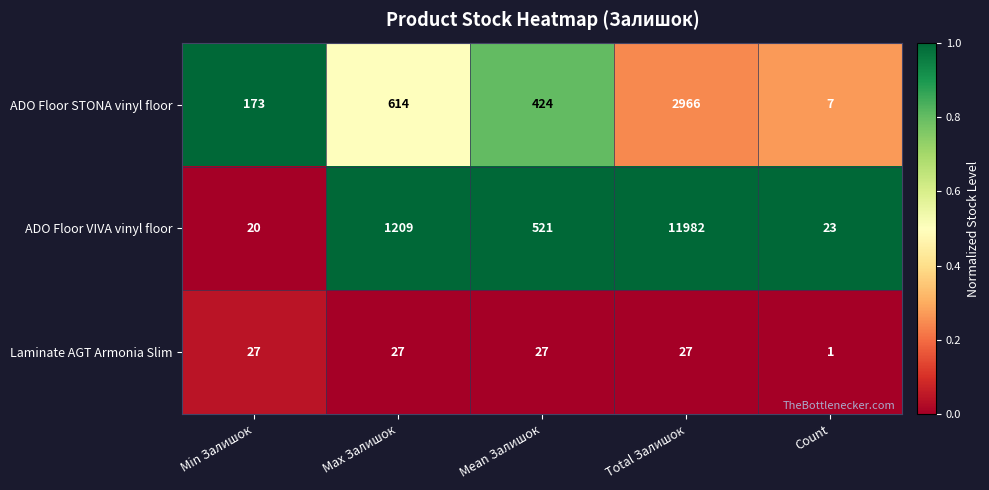

Reading left to right, what are all the values shown in this chart?

ADO Floor STONA vinyl floor: 173	614	424	2966	7
ADO Floor VIVA vinyl floor: 20	1209	521	11982	23
Laminate AGT Armonia Slim: 27	27	27	27	1